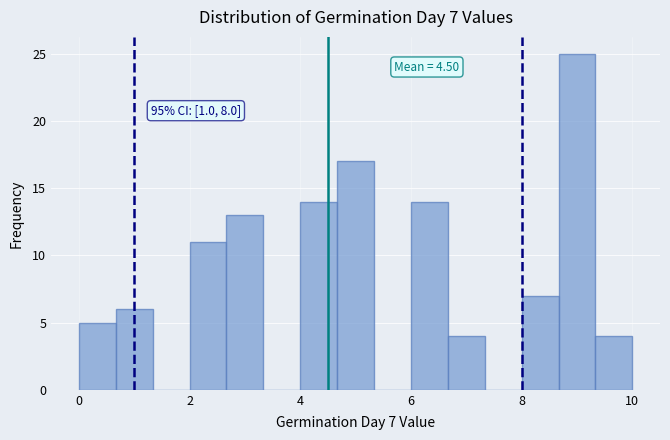

Read against the x-axis, roughly where is the centre of the tallest bar?

9.0